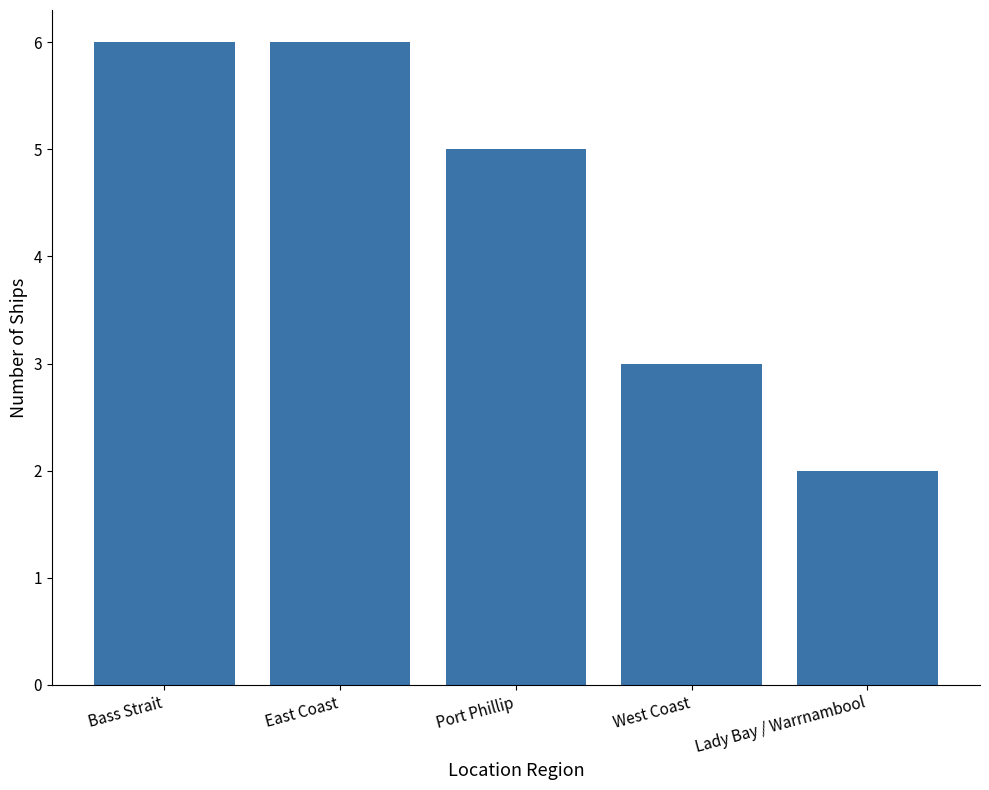

Are the bars grouped side by side (vs. stacked)?

No